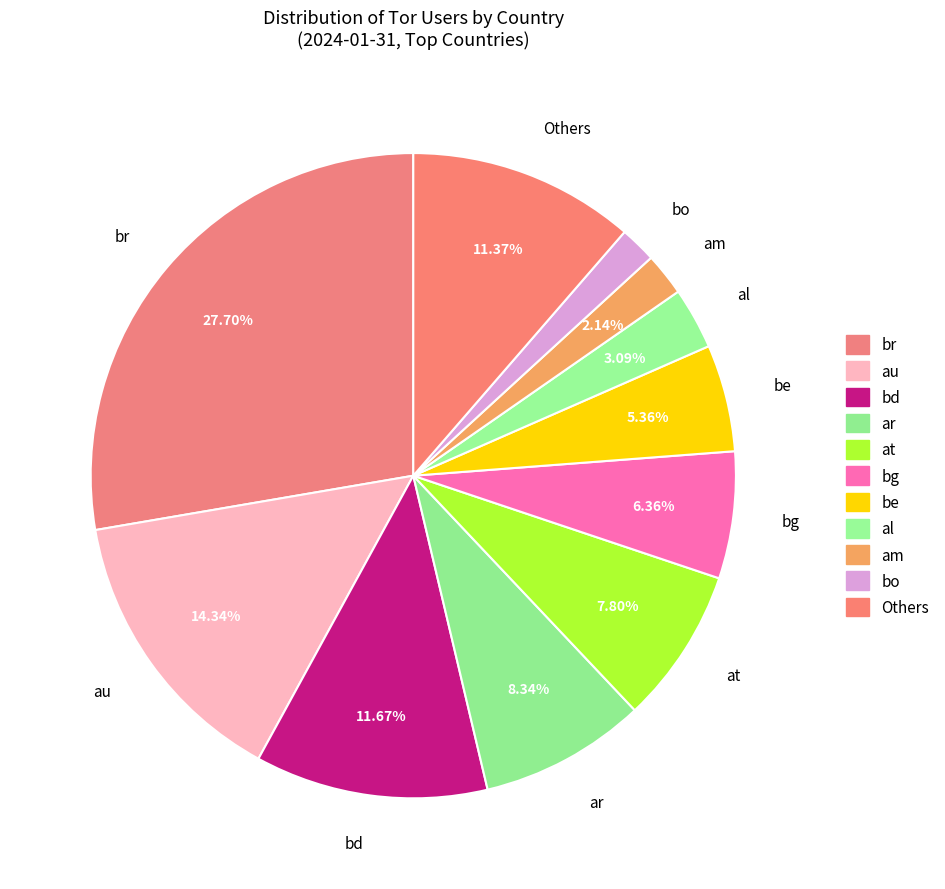

What is the ratio of the value at bd to the value at al?

3.8